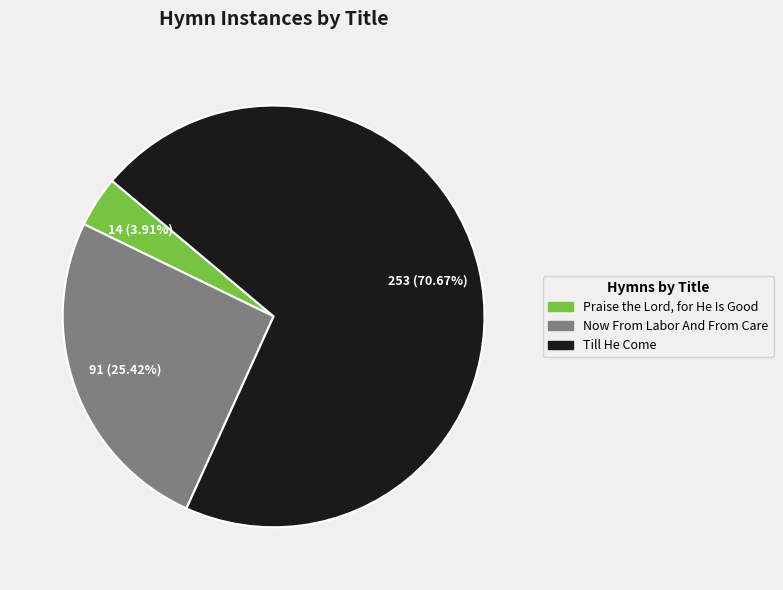

To the nearest percent, what is the difference between the Praise the Lord, for He Is Good and Now From Labor And From Care slice percentages?

22%